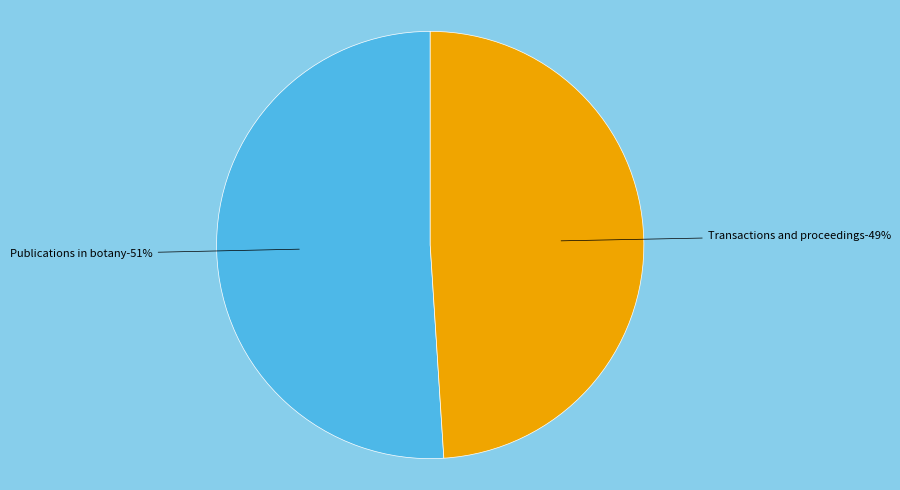

True or false: Transactions and proceedings (1901) accounts for 49% of the total.

True